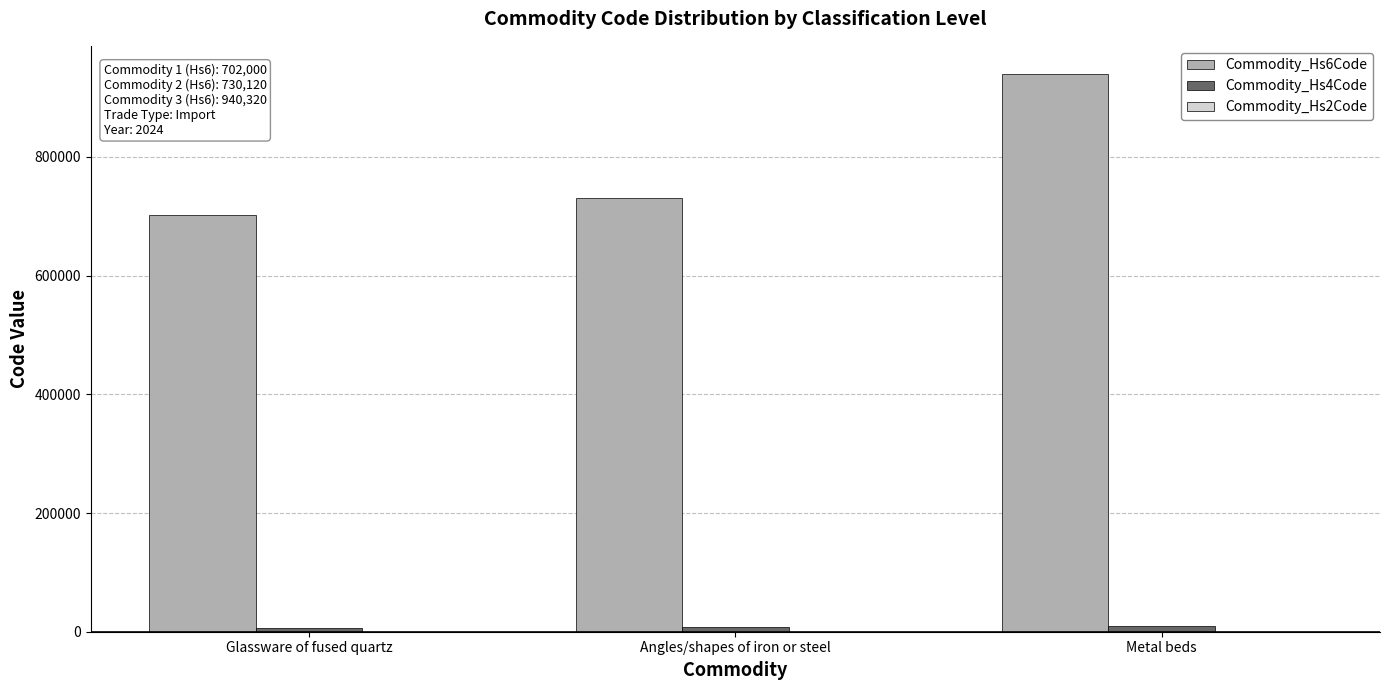

Which category has the highest value in the Commodity_Hs6Code series?

Metal beds